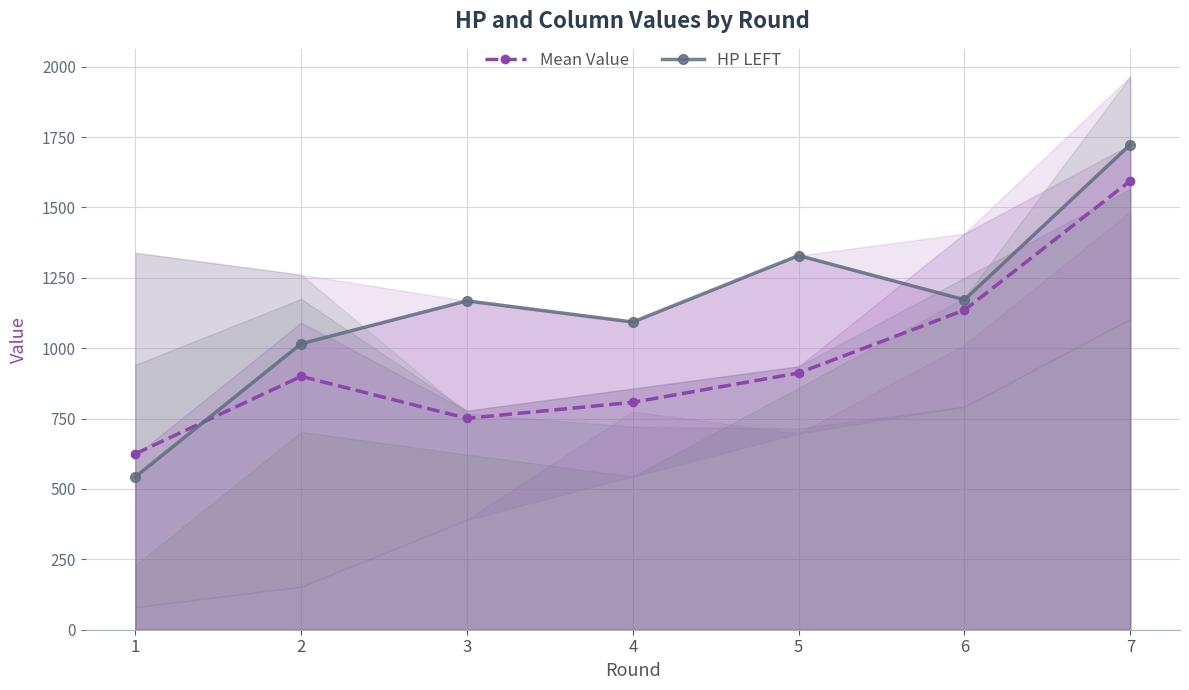

Which series has the largest range (max minus min)?

HP LEFT